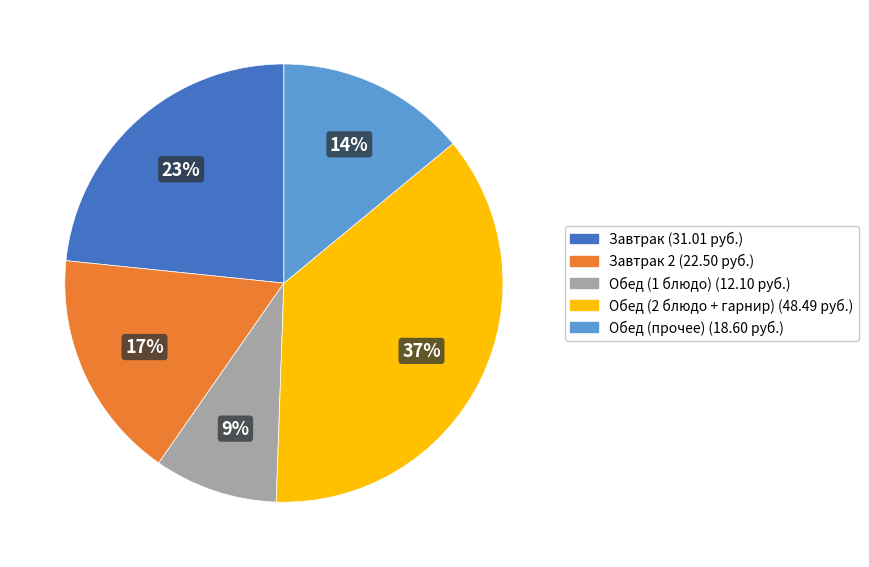

Is there a majority slice in this chart?

No